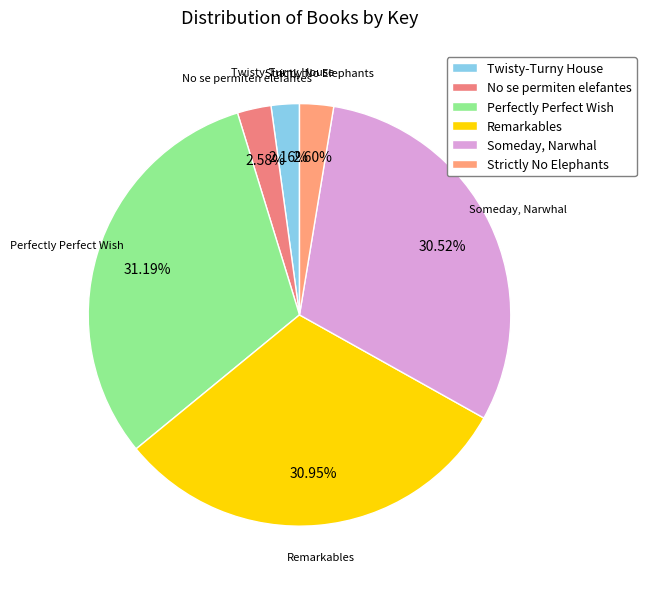

Approximately how many times larger is the value at Someday, Narwhal compared to Twisty-Turny House?

14.1